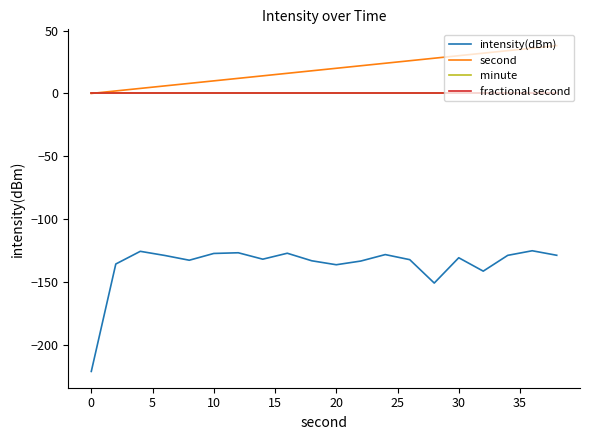

Does the chart display data point markers on the line(s)?

No